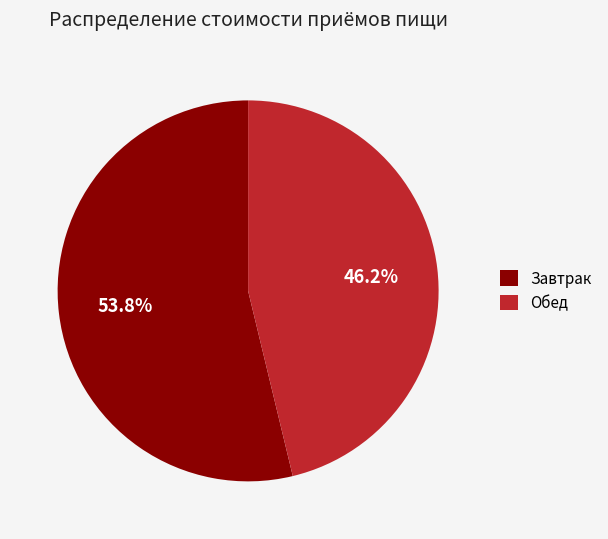

Is it true that Обед is 46% of the pie?

True